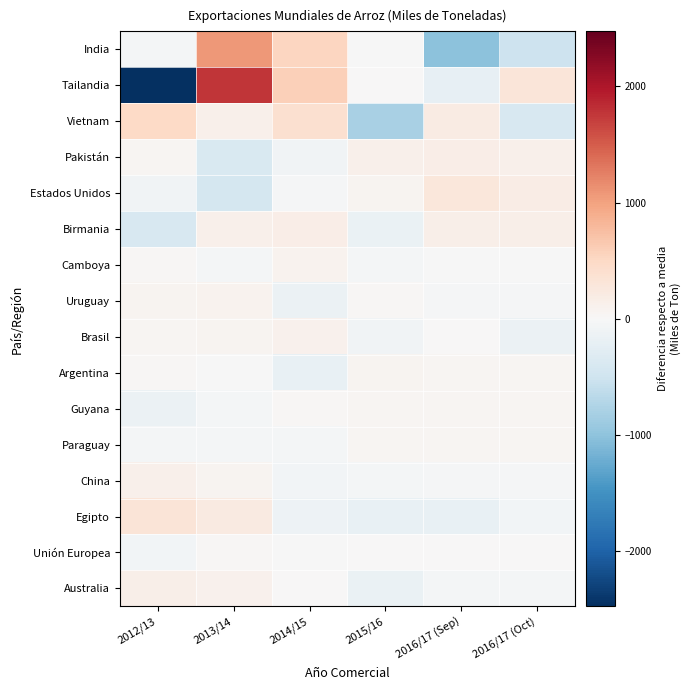

What is the difference between the highest and lowest values at 2013/14?

2201.5